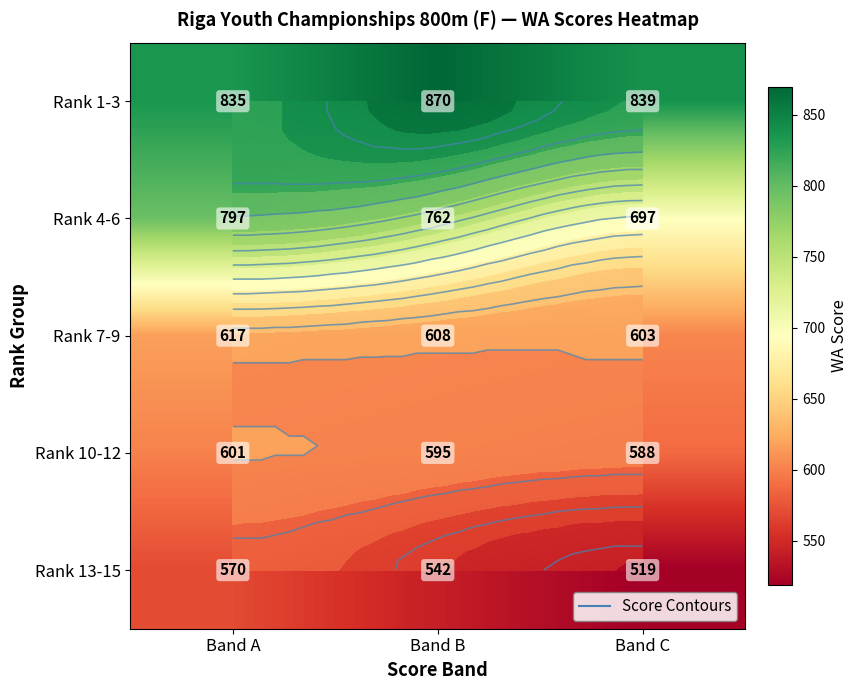

True or false: Rank 1-3 has a value of 174 at Band B.

False